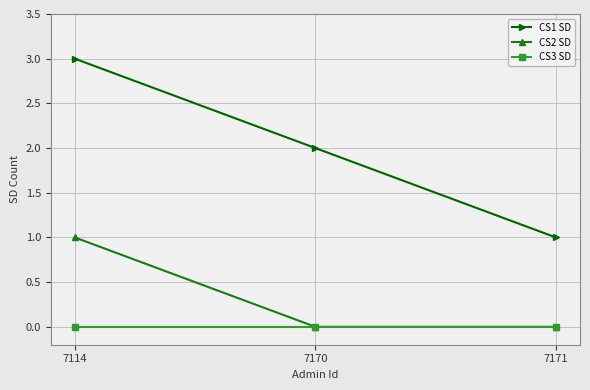

Rank the series by their average value, from highest to lowest.

CS1 SD, CS2 SD, CS3 SD